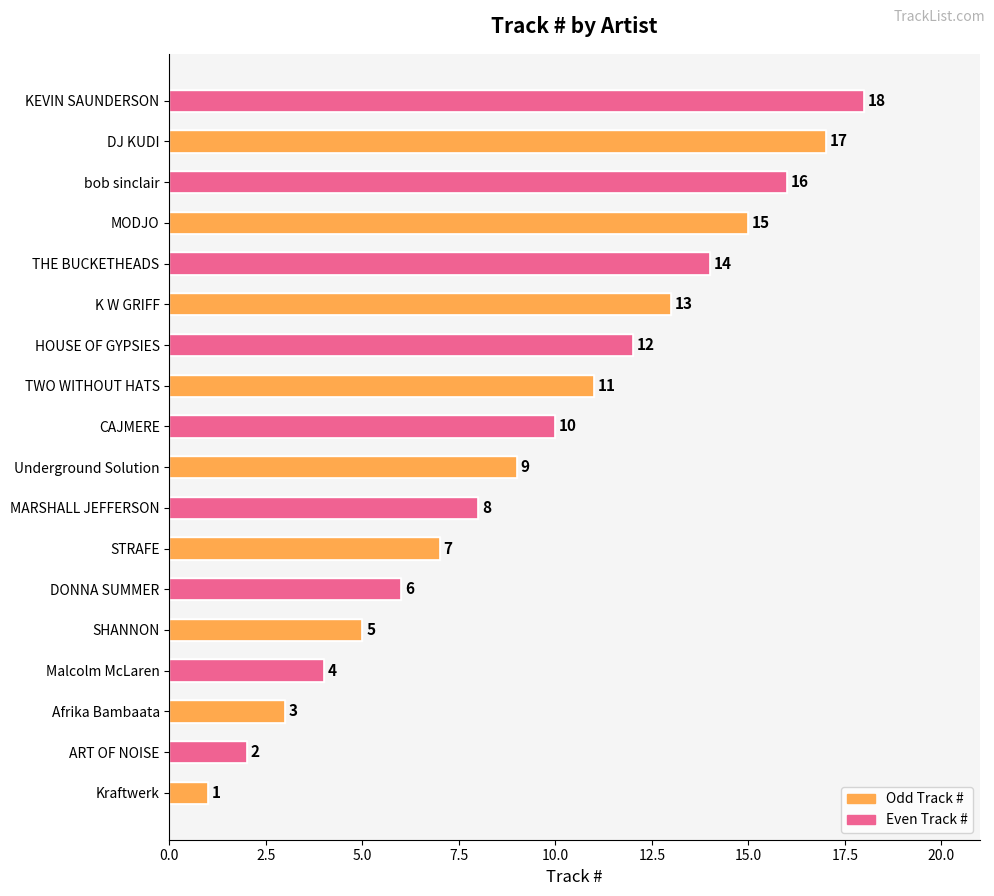

What is the difference between the second highest and minimum values?

16